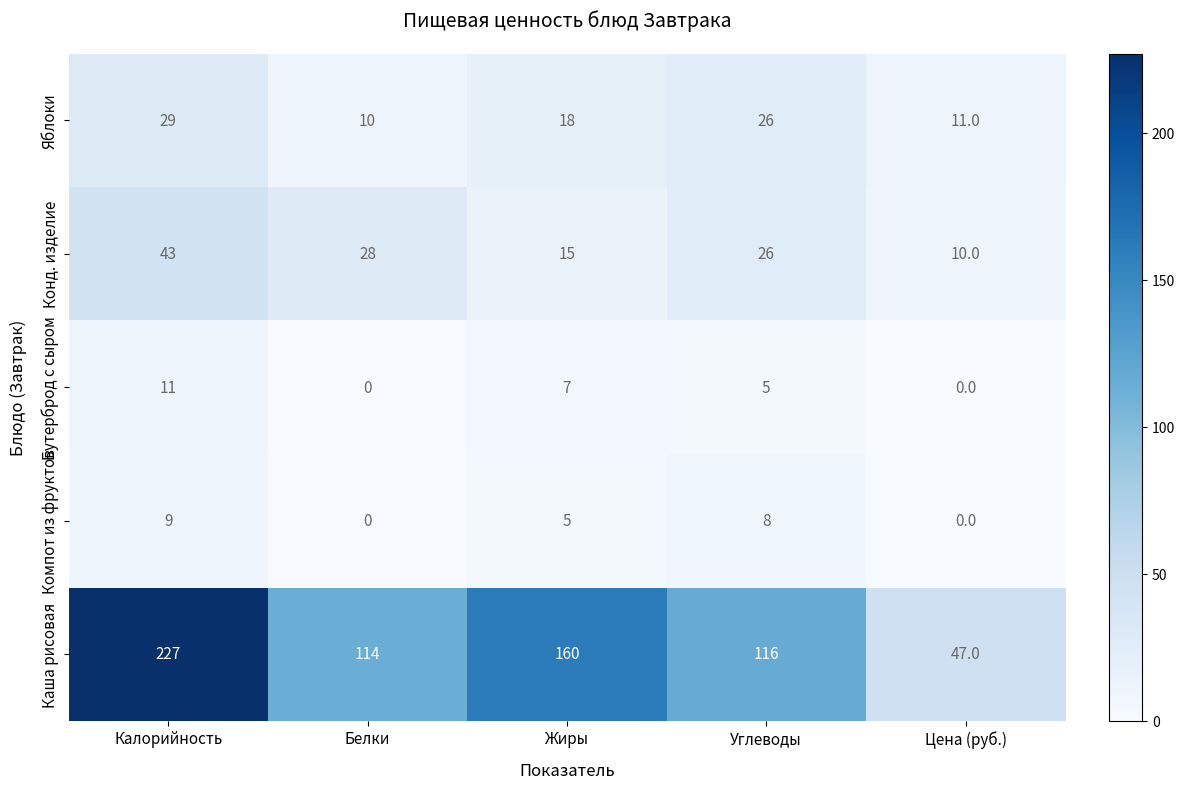

Rank the series by their maximum value, from lowest to highest.

Компот из фруктов, Бутерброд с сыром, Яблоки, Конд. изделие, Каша рисовая